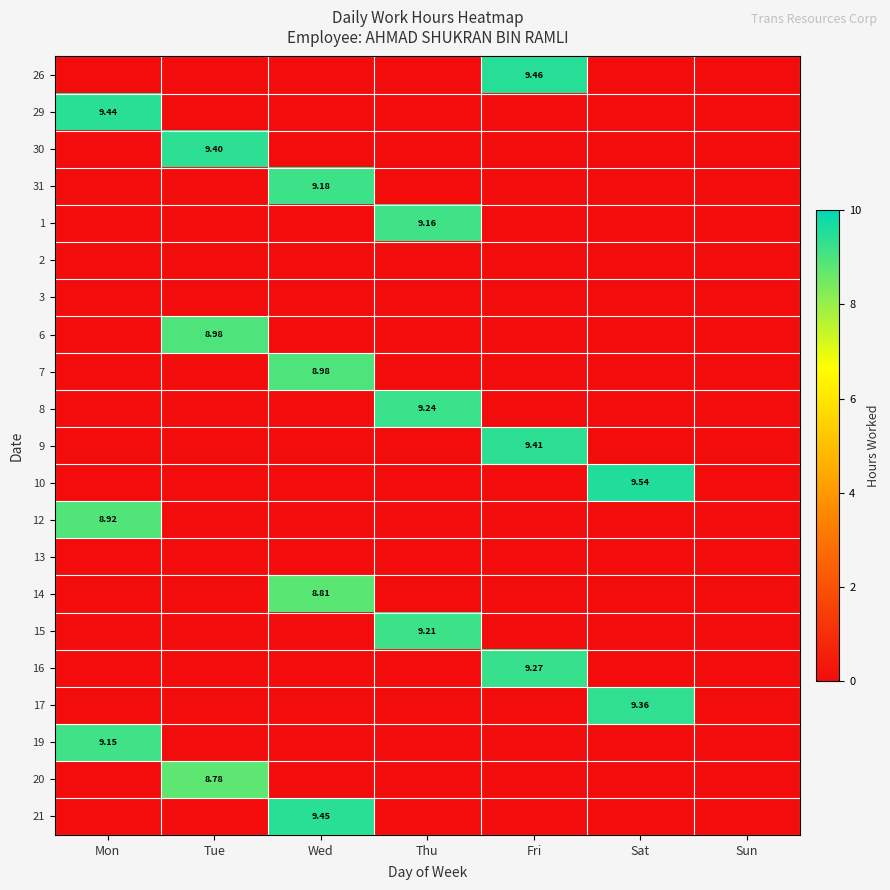

True or false: 12 has a value of 0.0 at Wed.

True